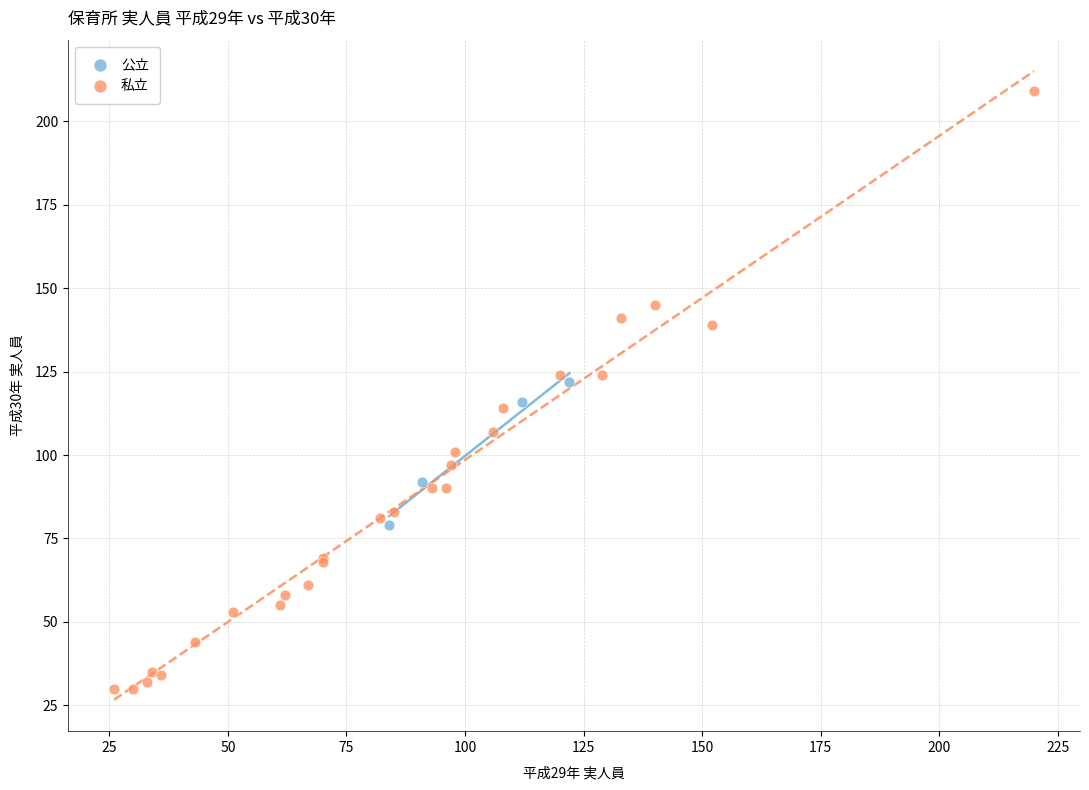

Which series reaches the minimum Y coordinate?

私立